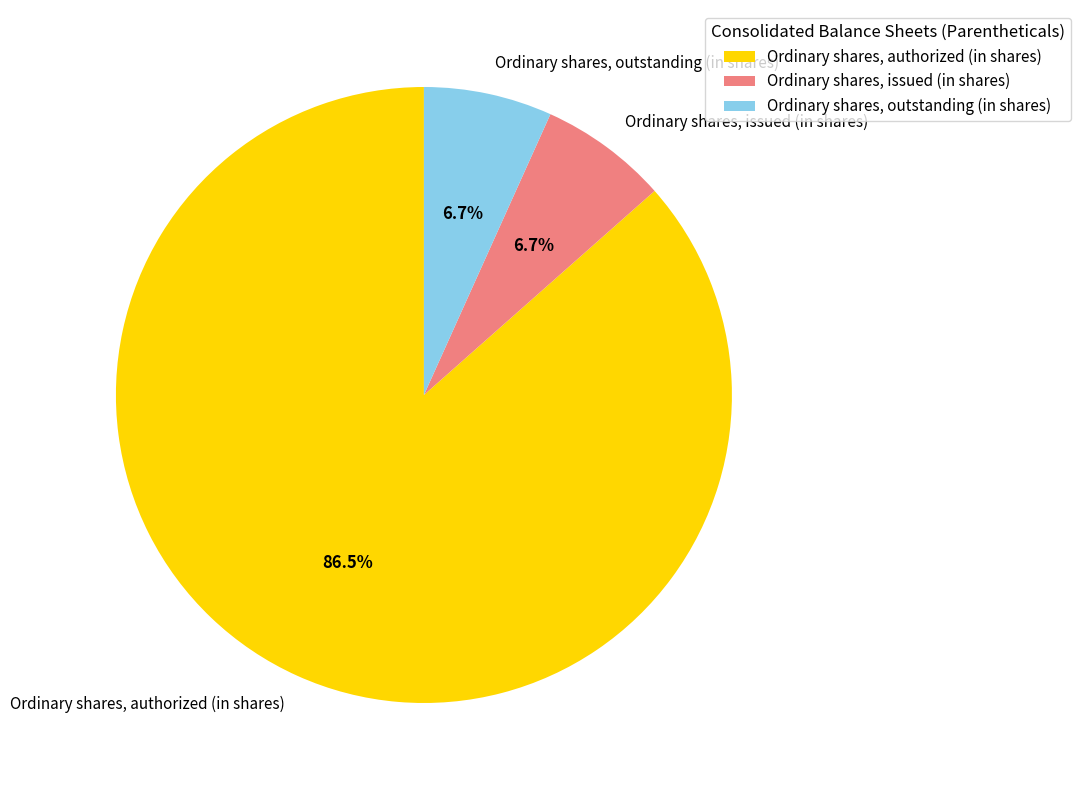

To the nearest percent, what is the average slice percentage?

33%